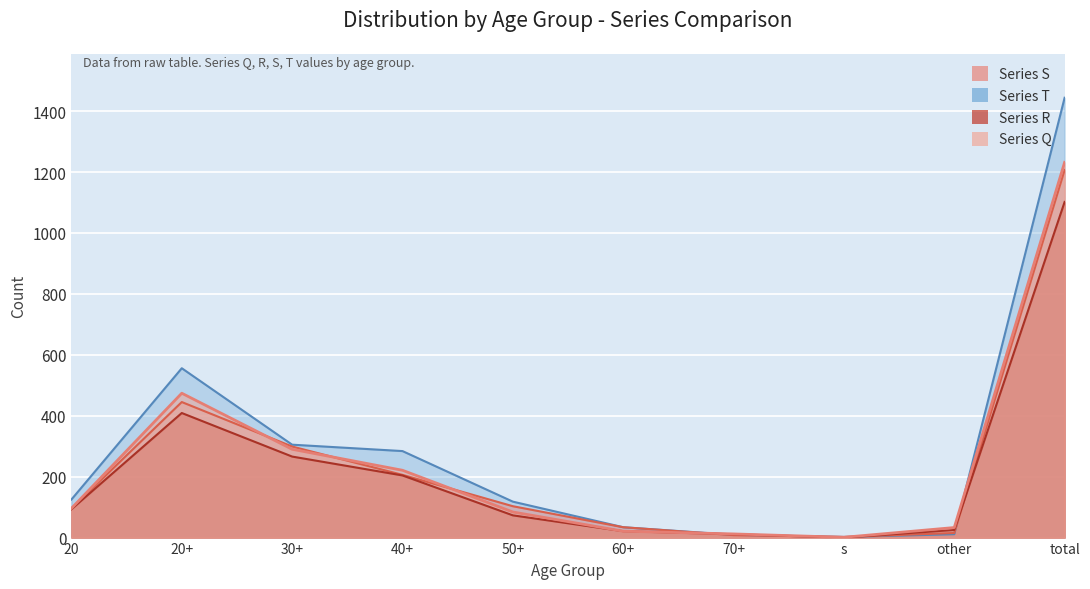

How many times do Series S and Series Q cross each other?

6